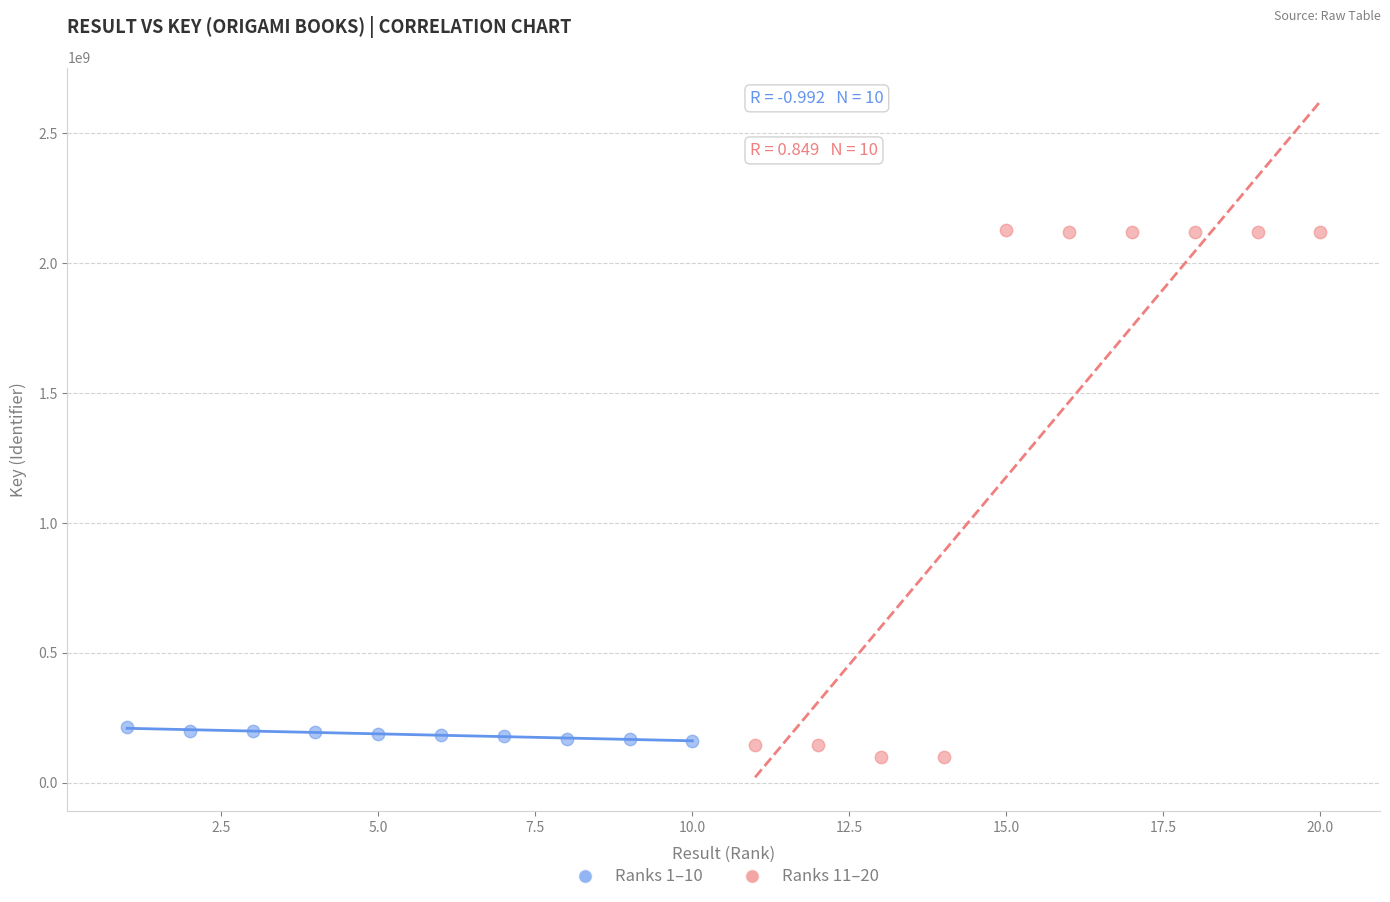

Which series contains the highest Y value?

Ranks 11–20